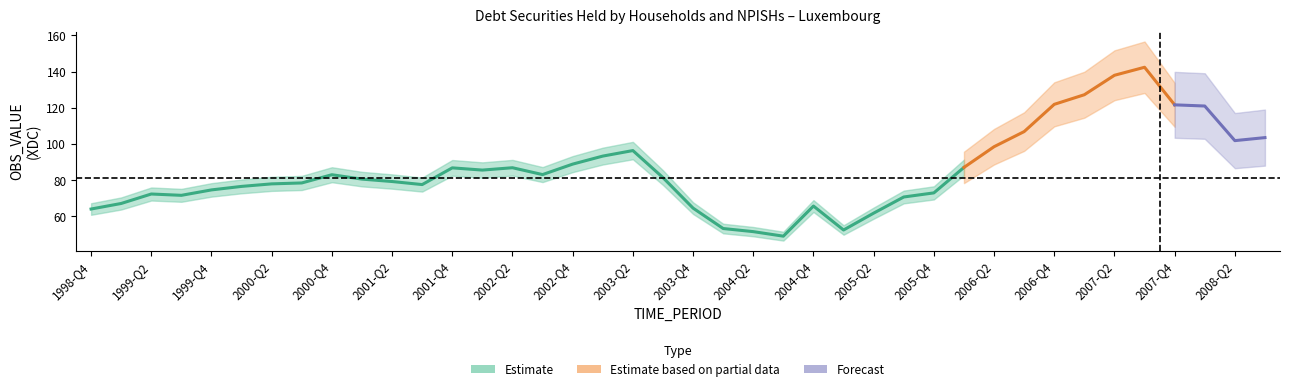

Between 2006-Q4 and 2000-Q4, which is larger?

2006-Q4